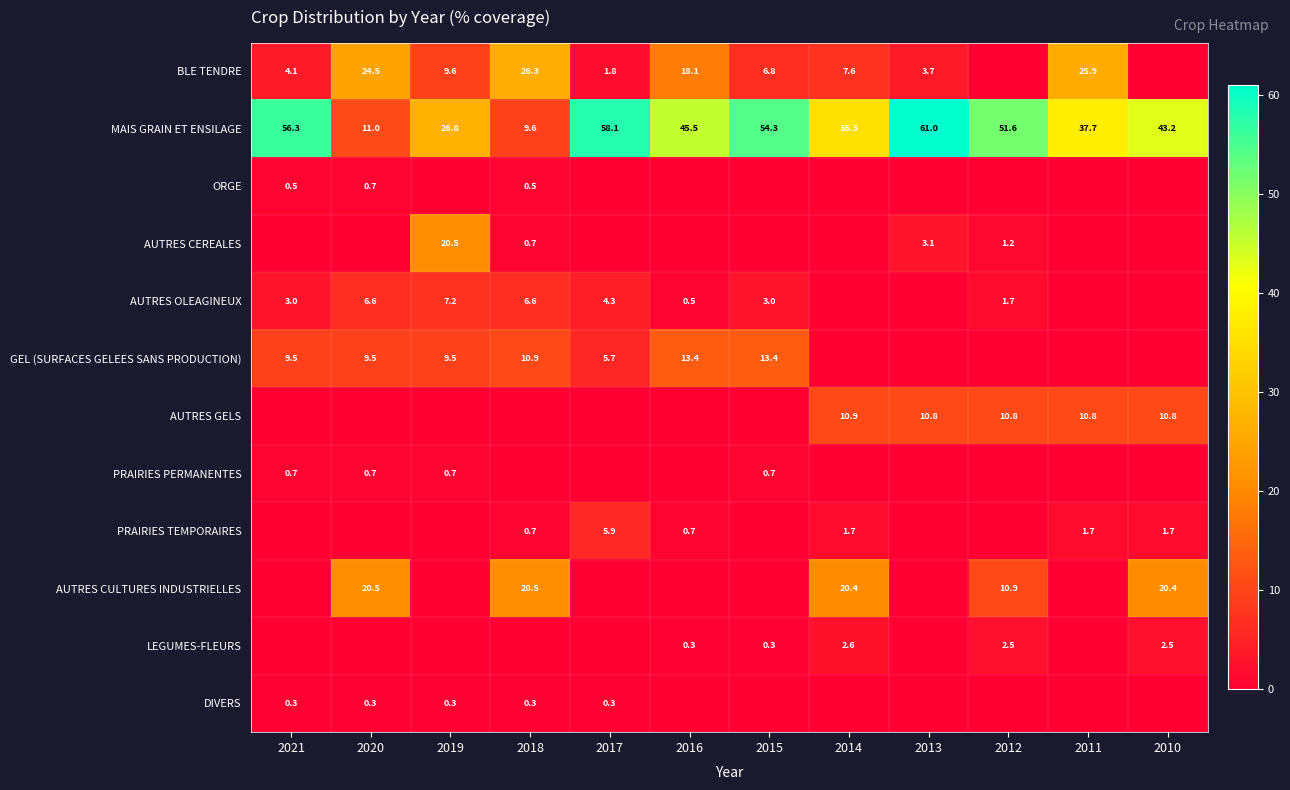

True or false: MAIS GRAIN ET ENSILAGE has a value of 36.4 at 2017.

False